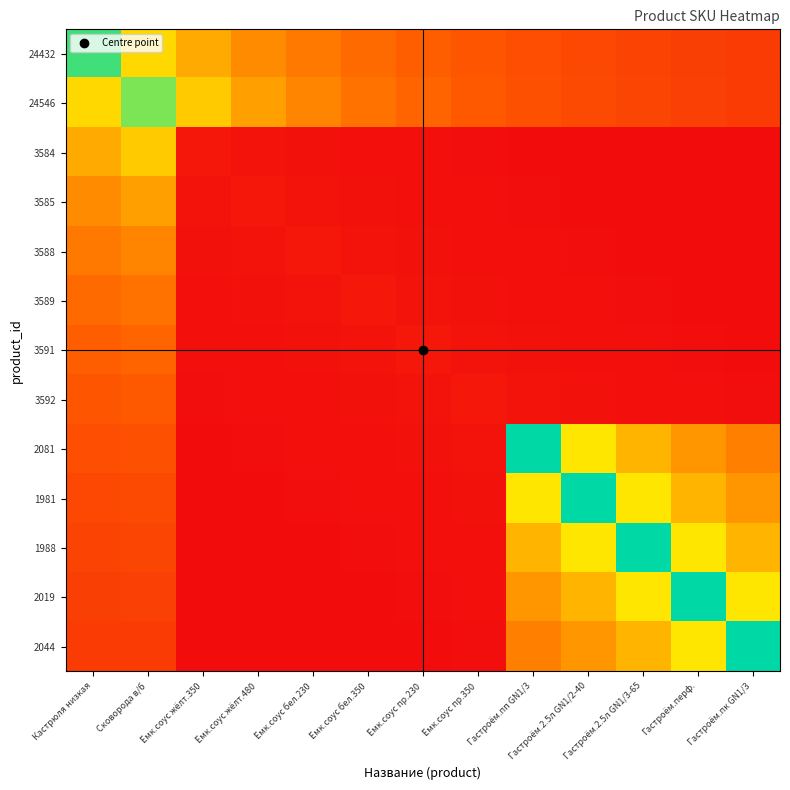

At Ёмк.соус пр.230, list the series in order from largest to smallest.

24546, 24432, 3591, 3592, 3589, 2081, 3588, 1981, 3585, 1988, 3584, 2019, 2044